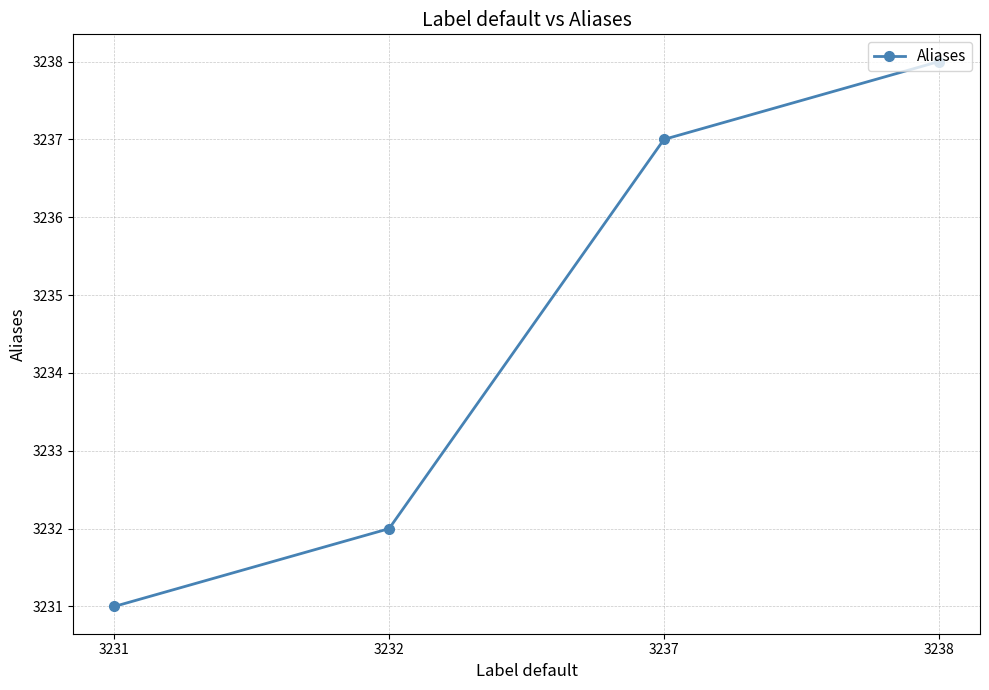

Count the number of categories in the chart.

4